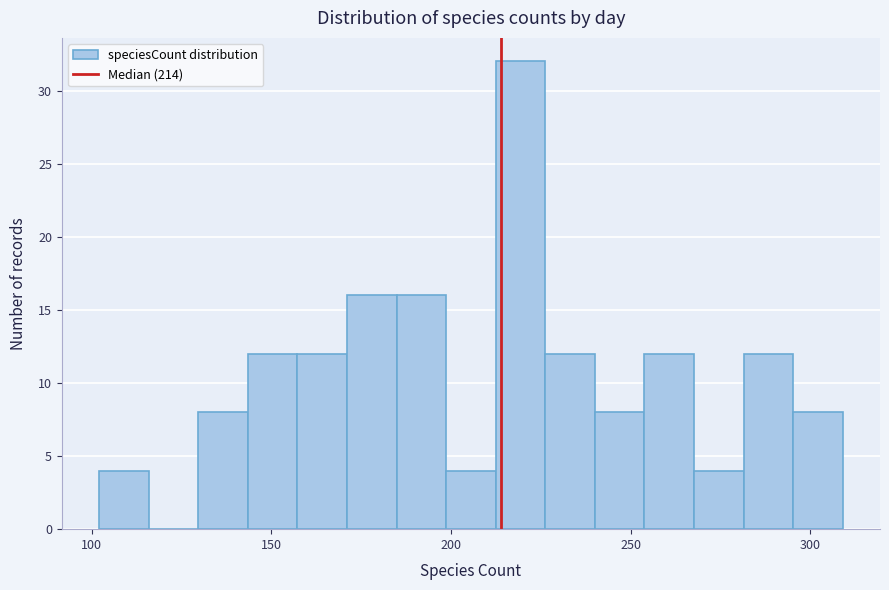

Read against the x-axis, roughly where is the centre of the tallest bar?

220